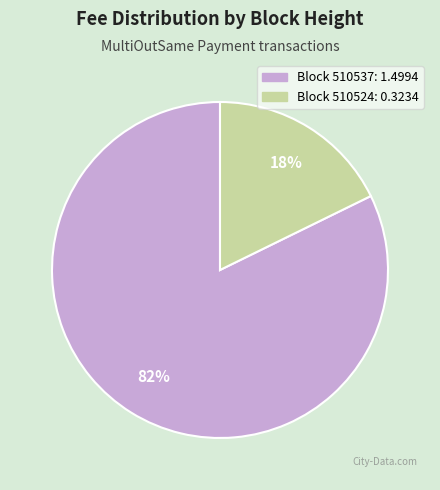

Is there any slice that represents more than half of the pie?

Yes